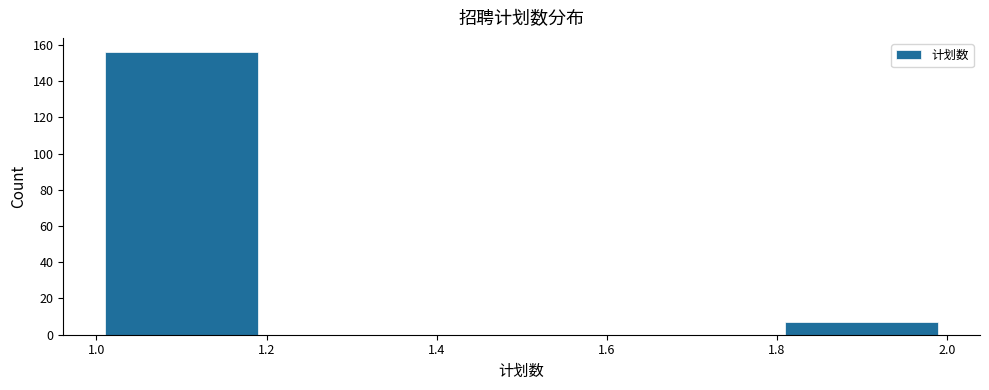

Which range on the x-axis has the tallest bar?

1.0 to 1.2